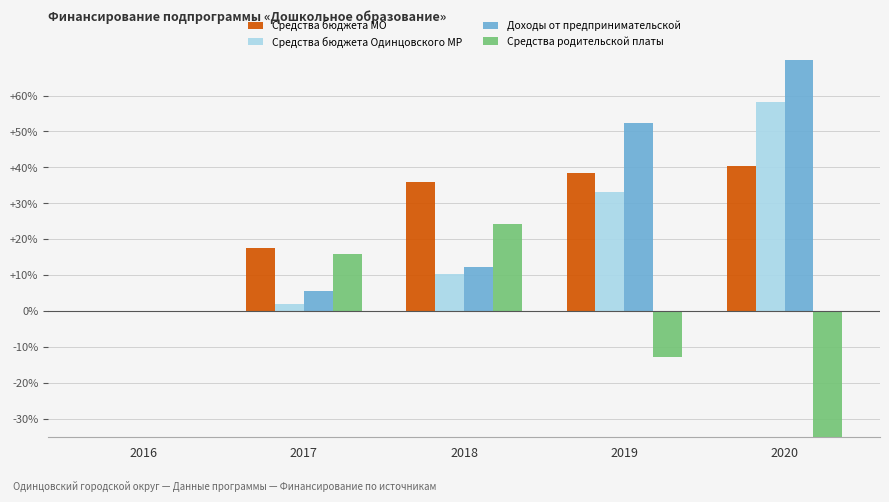

Is the value of Средства родительской платы at 2016 greater than the value of Средства бюджета Одинцовского МР at 2019?

No